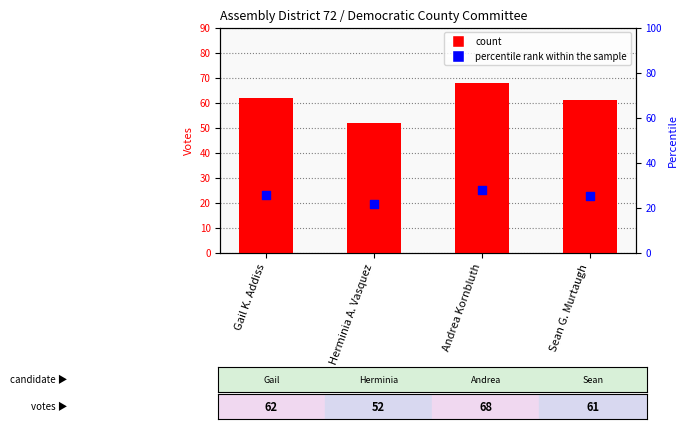

Is the value of count at Andrea Kornbluth greater than the value of percentile rank within the sample at Herminia A. Vasquez?

Yes